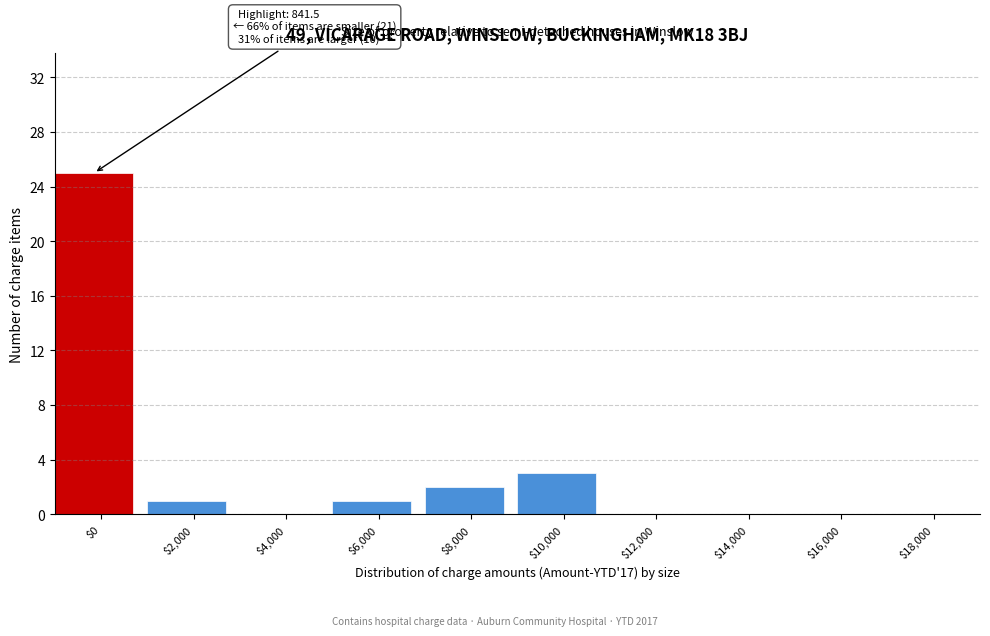

What is the sum of all values?

32